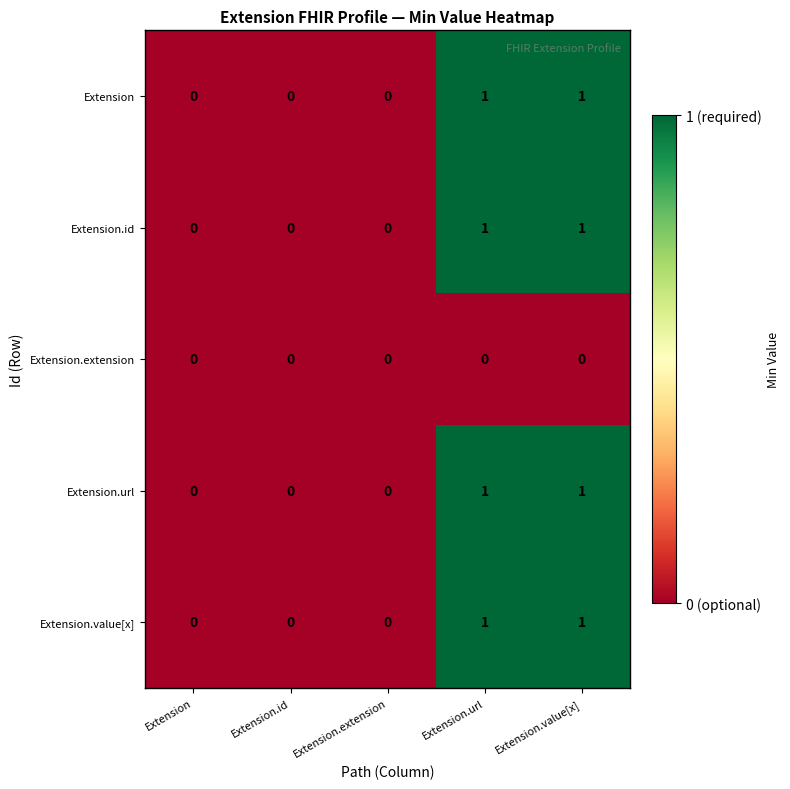

Is the value of Extension at Extension.url greater than the value of Extension.extension at Extension.extension?

Yes